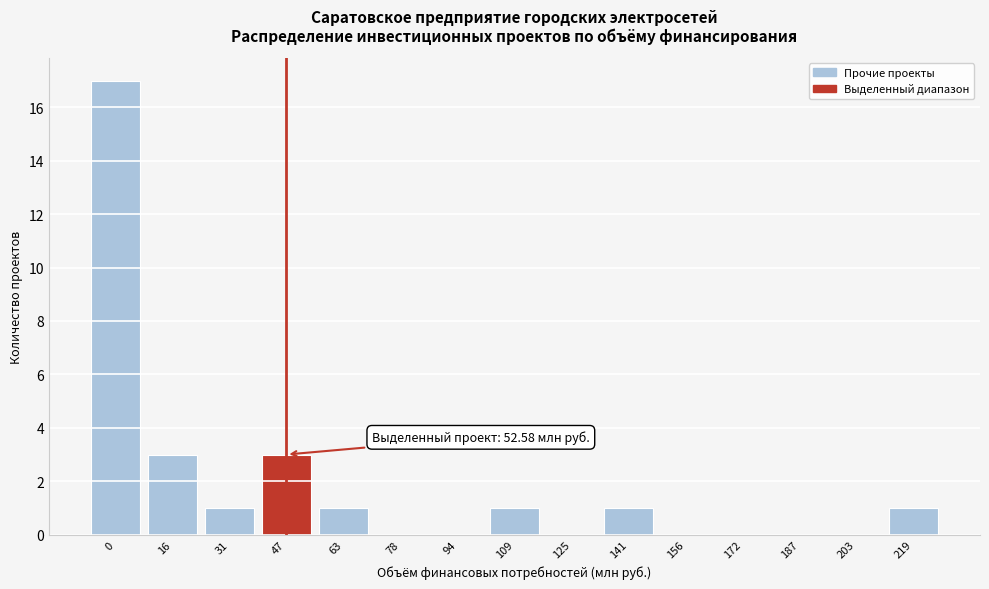

Reading left to right, what are all the values shown in this chart?

0=17	16=3	31=1	47=3	63=1	78=0	94=0	109=1	125=0	141=1	156=0	172=0	187=0	203=0	219=1